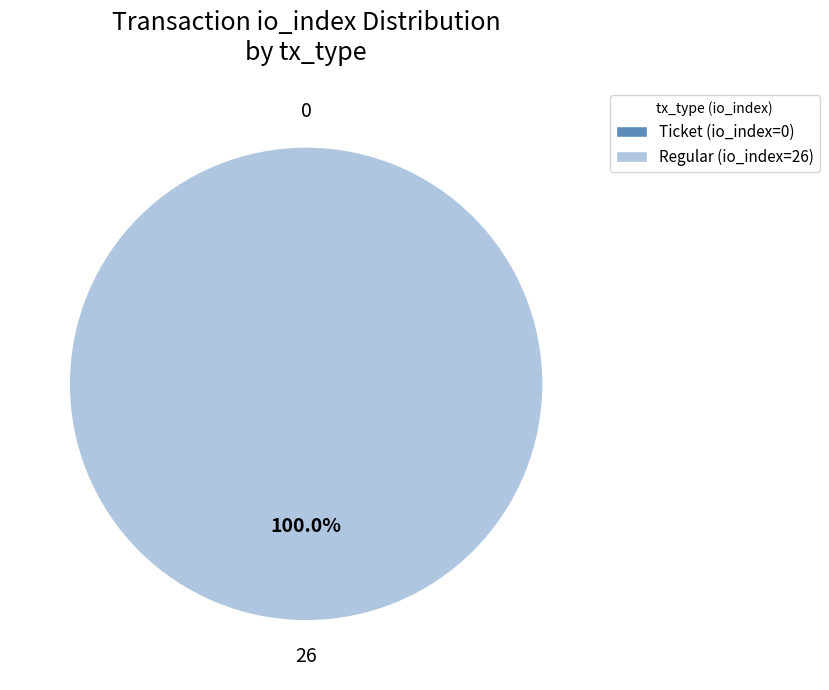

Count the number of slices in the pie.

2